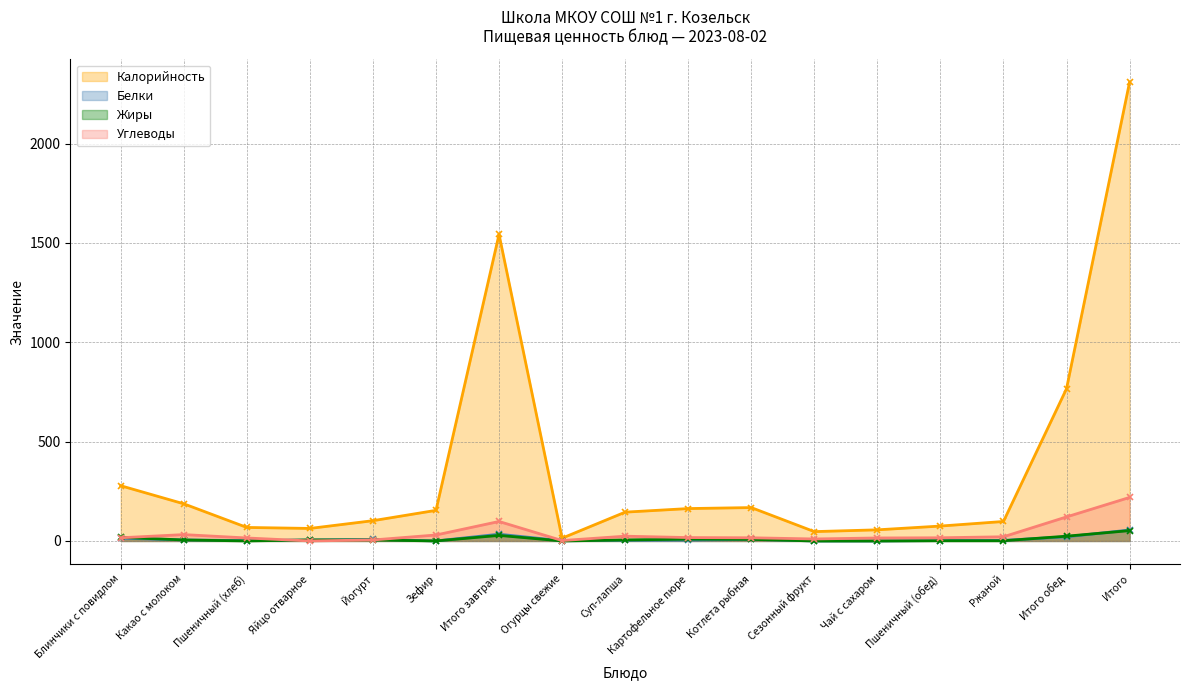

Which has a higher value, Пшеничный (обед) or Пшеничный (хлеб)?

Пшеничный (обед)